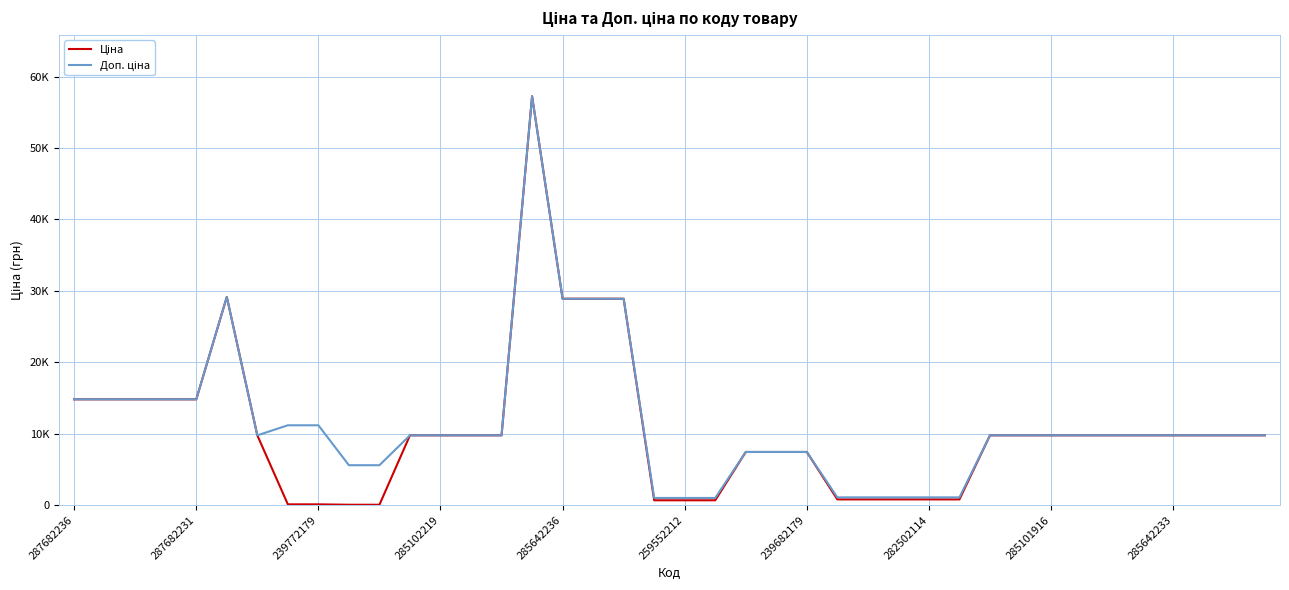

Is this an area chart (filled region under the line)?

No